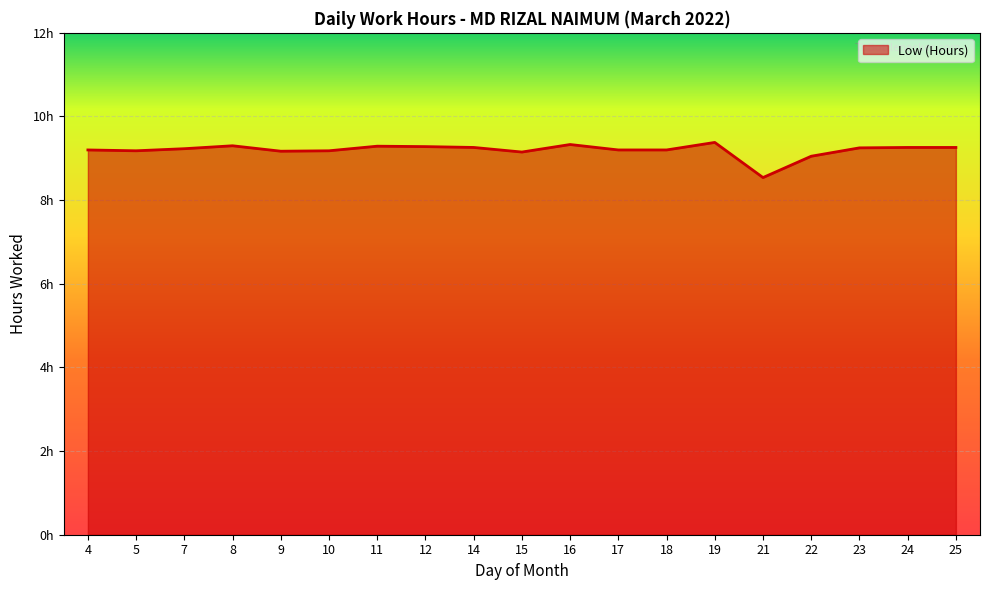

Read the value at 10.

9.2